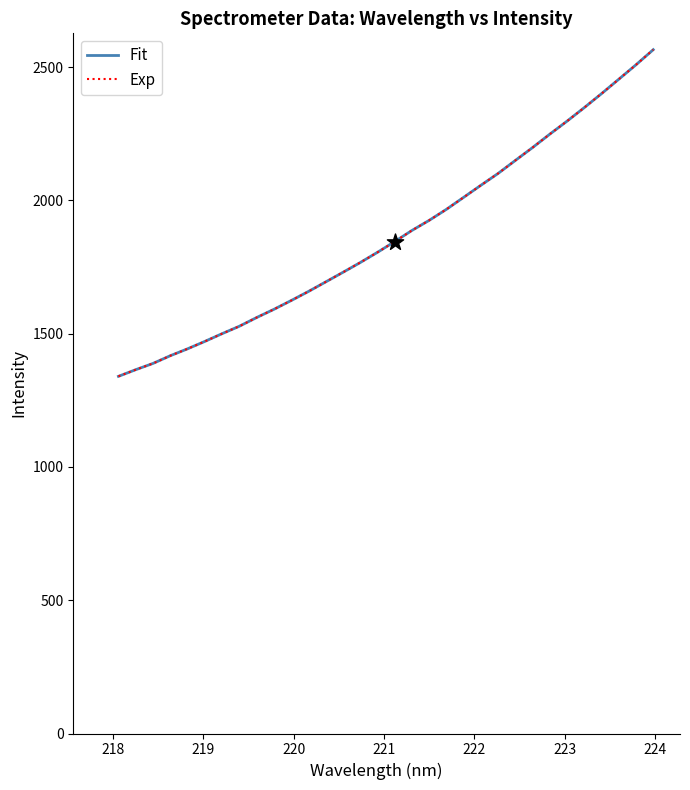

Is this an area chart (filled region under the line)?

No